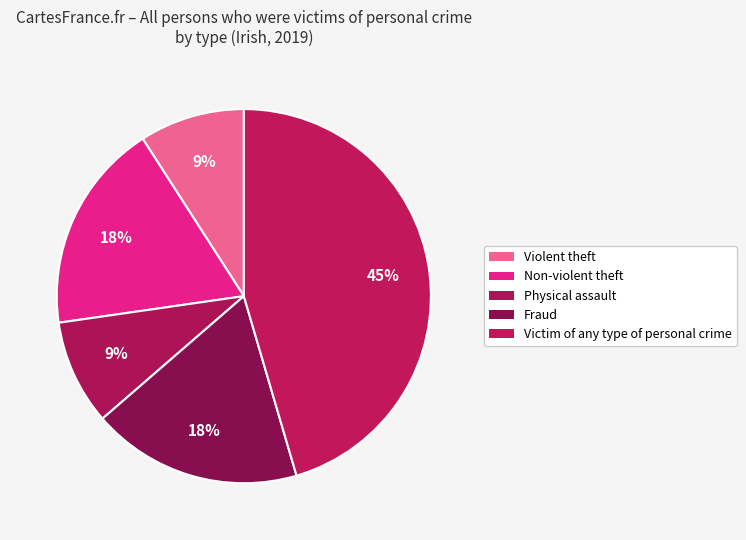

What is the ratio of the value at Non-violent theft to the value at Physical assault?

2.0